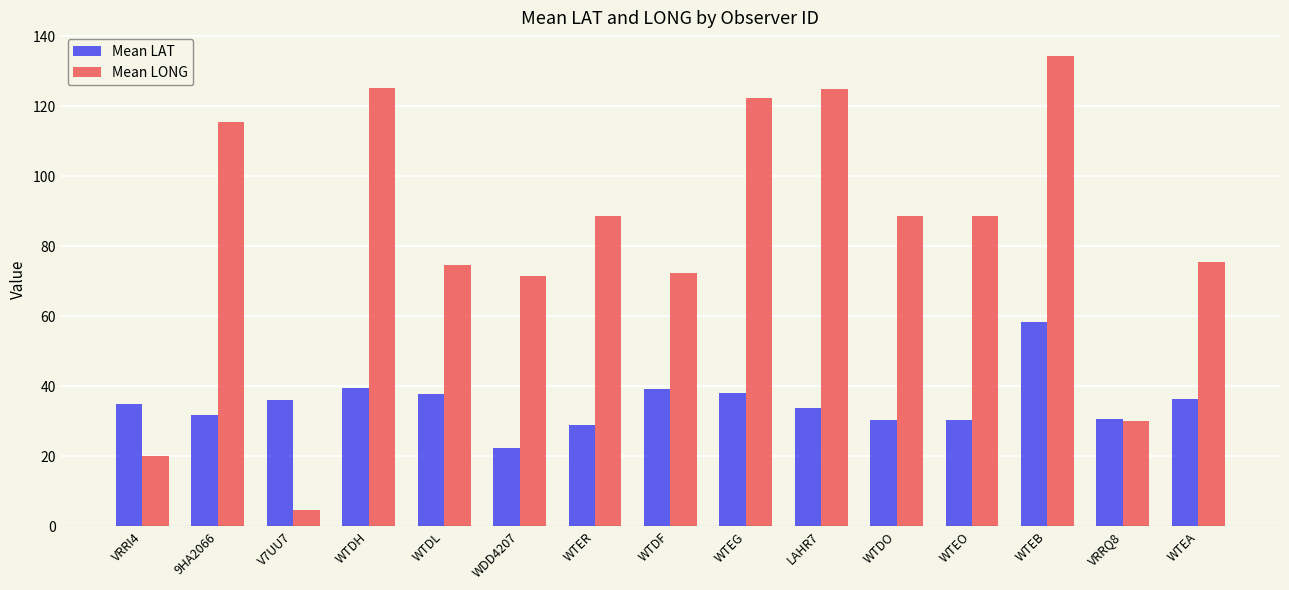

How many data points in Mean LONG are less than 88?

7